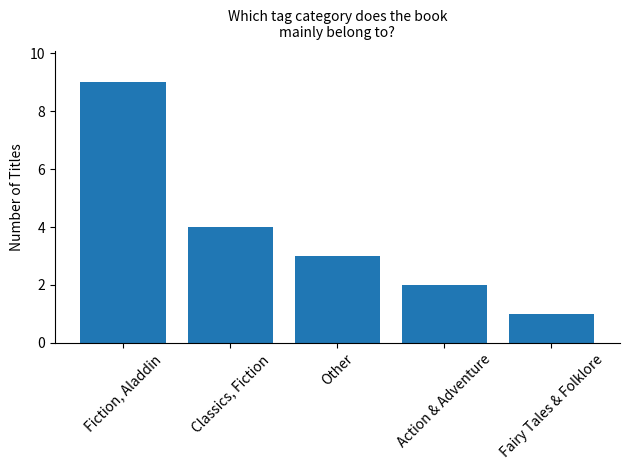

What is the ratio of the value at Other to the value at Action & Adventure?

1.5